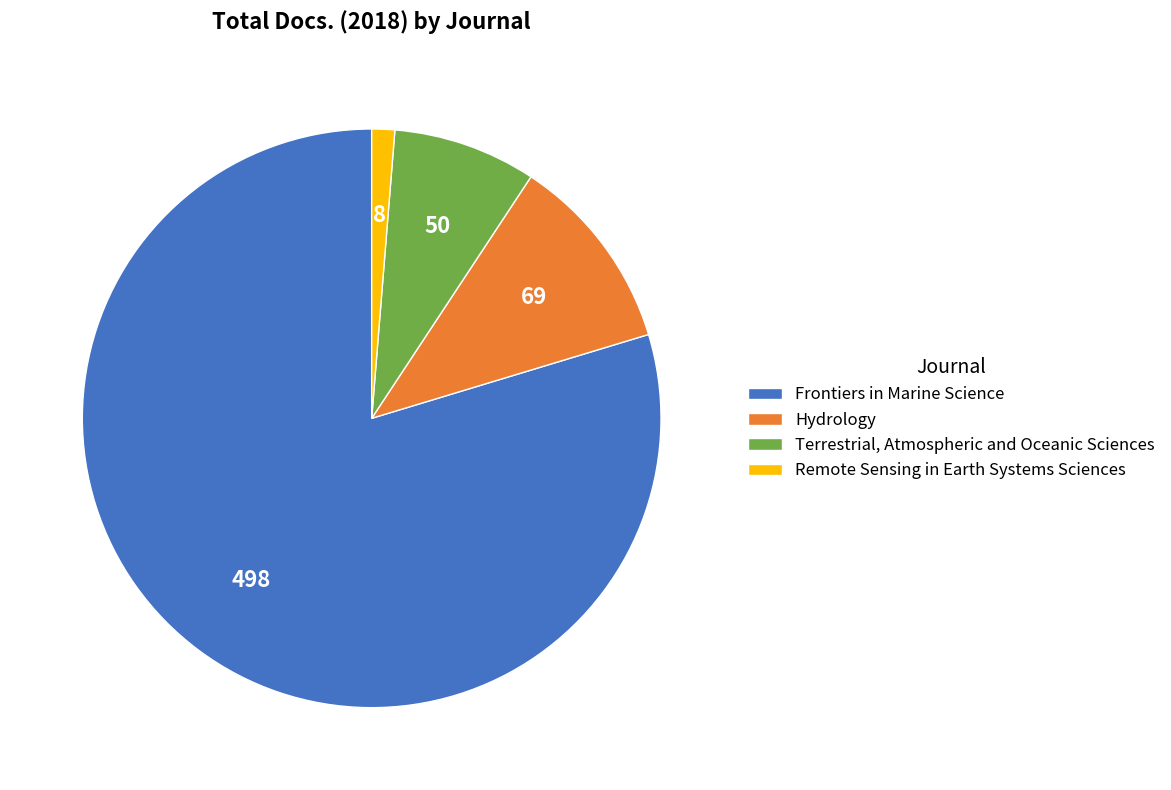

Which has a higher value, Hydrology or Remote Sensing in Earth Systems Sciences?

Hydrology